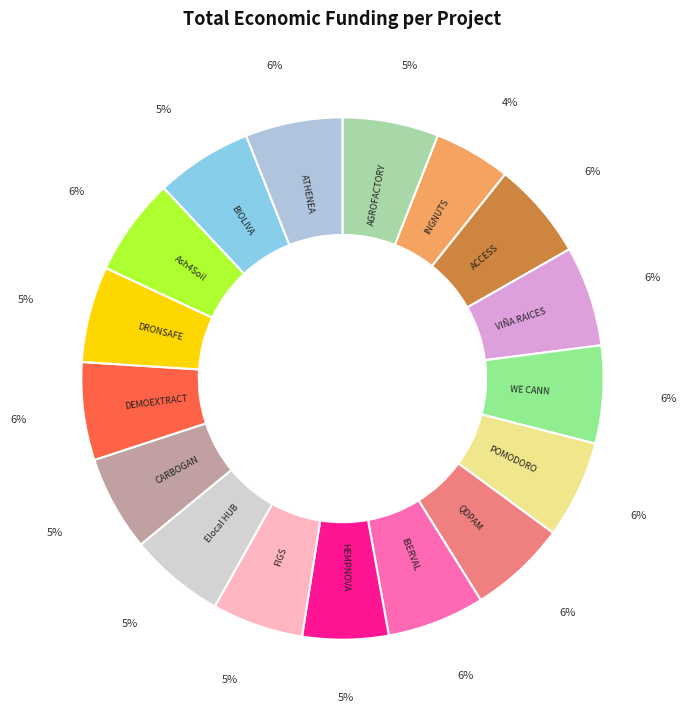

Does VIÑA RAICES represent more than half of the total?

No